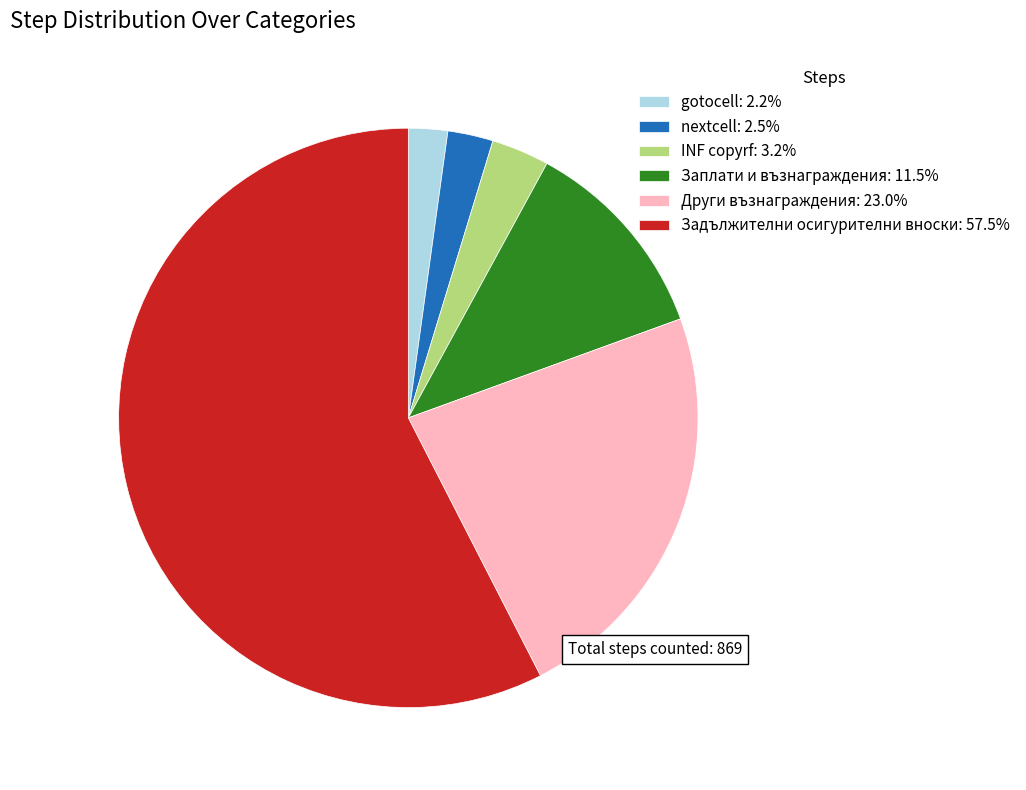

Do gotocell: 2.2% and Заплати и възнаграждения: 11.5% together represent more than half of the pie?

No